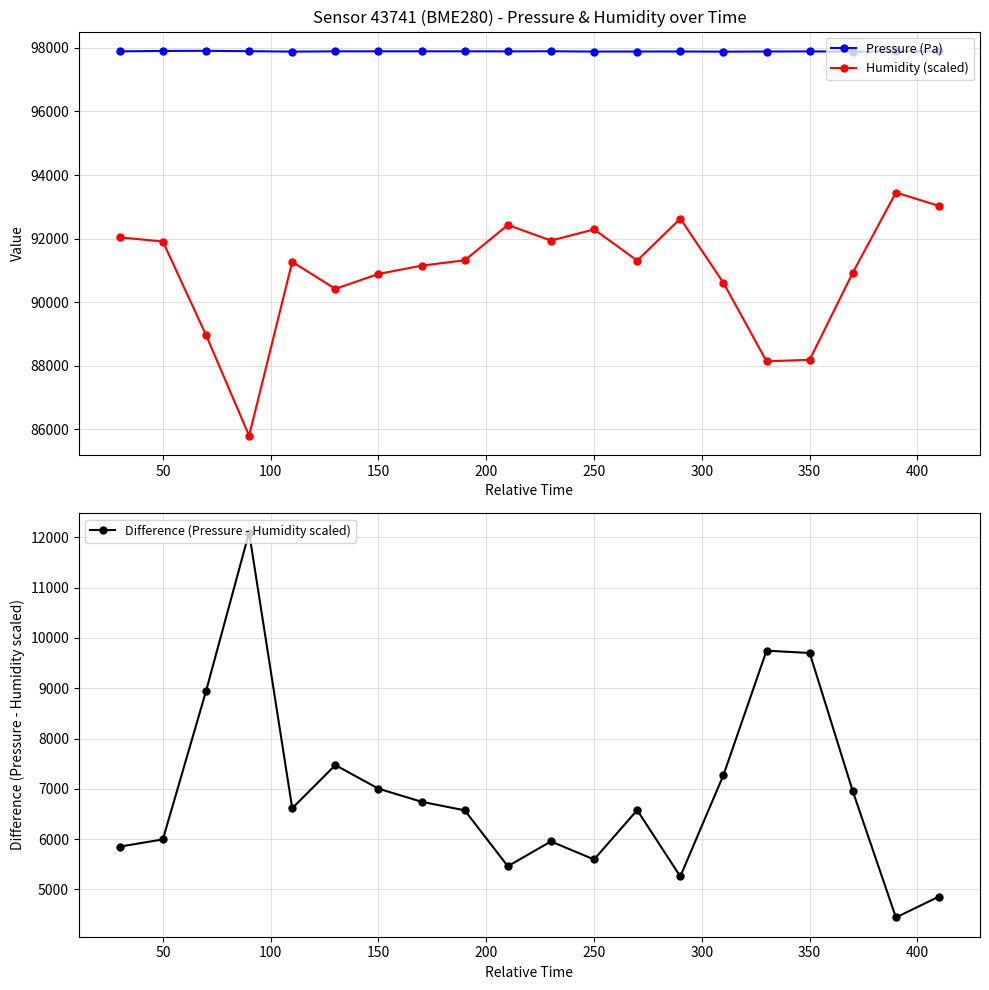

What is the highest value of the Pressure (Pa) series?

97908.4